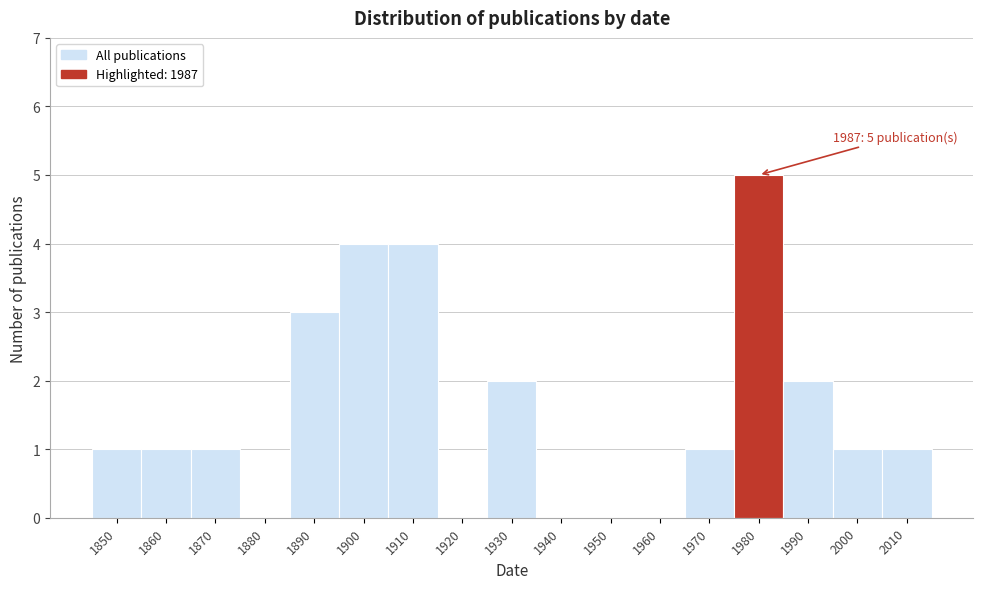

Reading left to right, transcribe all the data shown in this chart.

1850=1	1860=1	1870=1	1880=0	1890=3	1900=4	1910=4	1920=0	1930=2	1940=0	1950=0	1960=0	1970=1	1980=5	1990=2	2000=1	2010=1